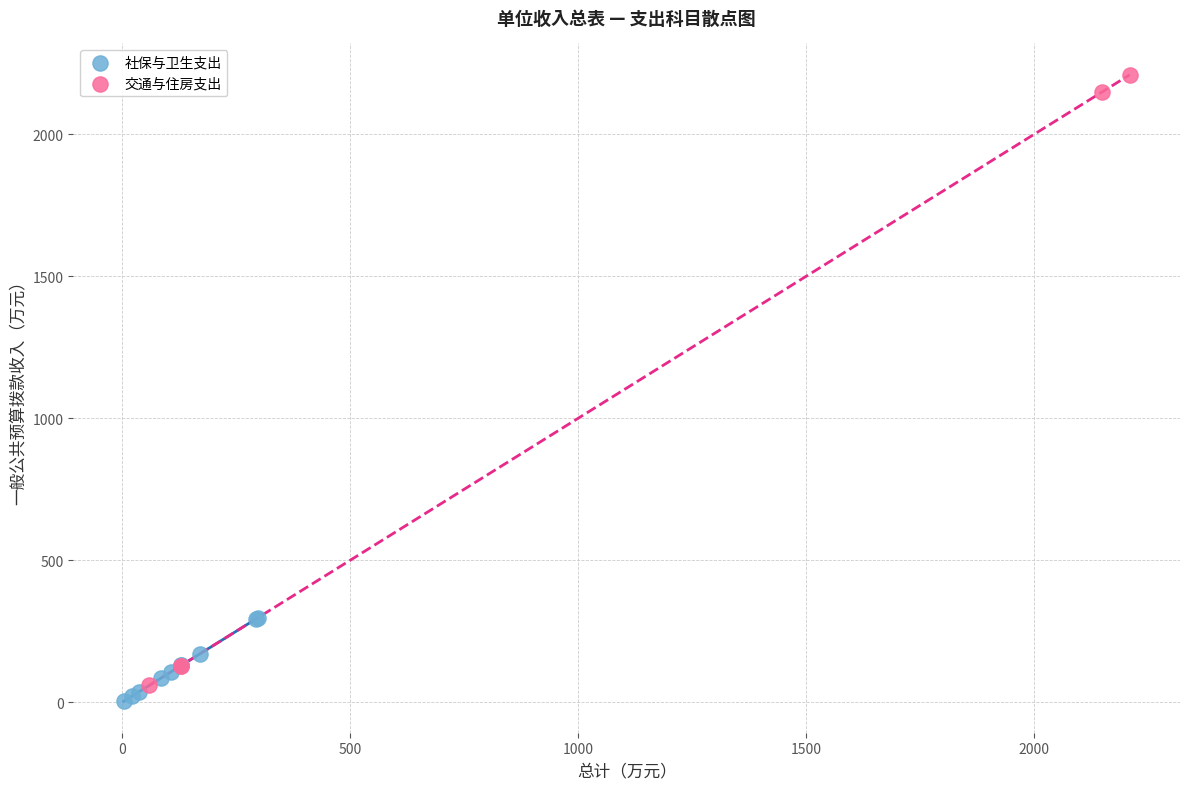

Which series has the largest Y range (max minus min)?

交通与住房支出